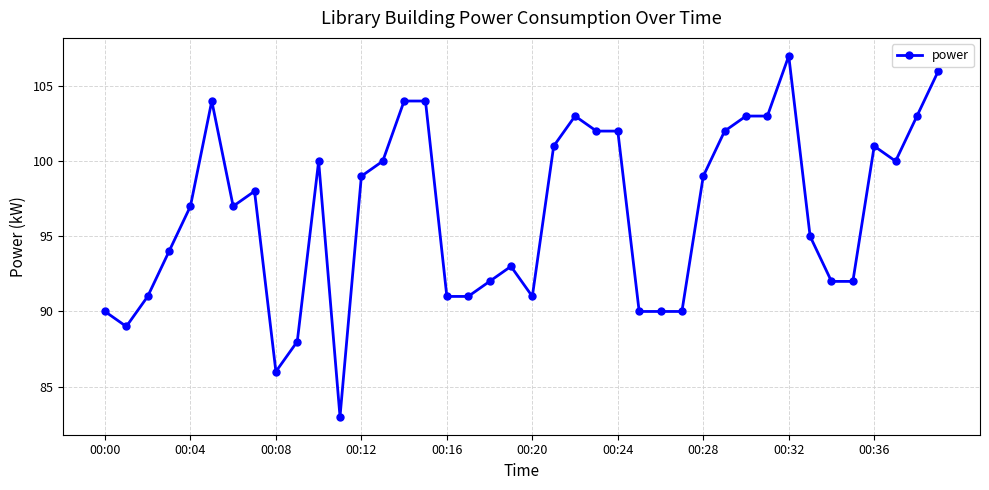

How many data points are less than 98?

20